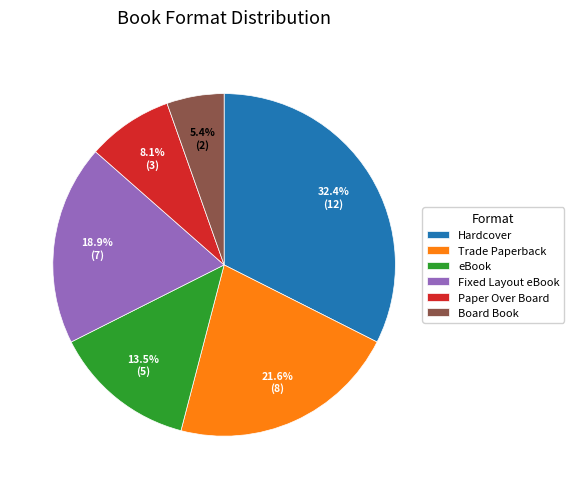

Is there any slice that represents more than half of the pie?

No